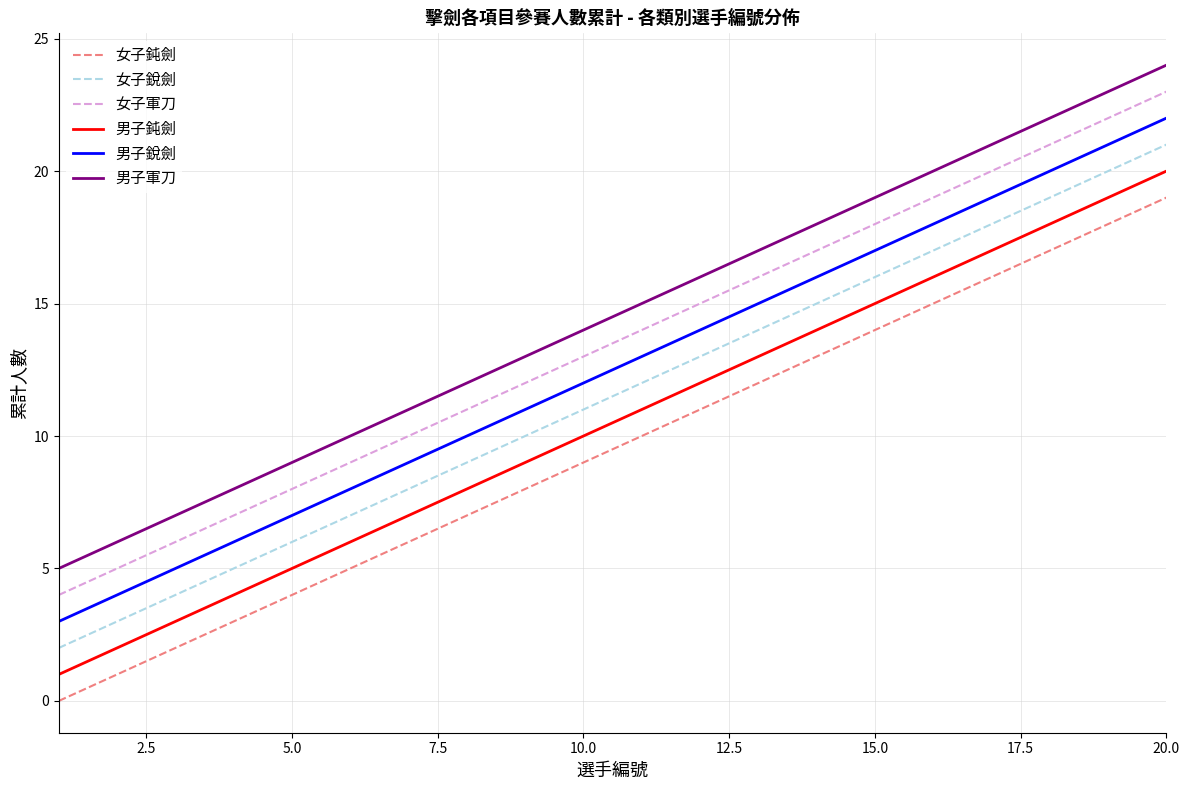

True or false: 男子軍刀 and 女子銳劍 intersect in this chart.

False